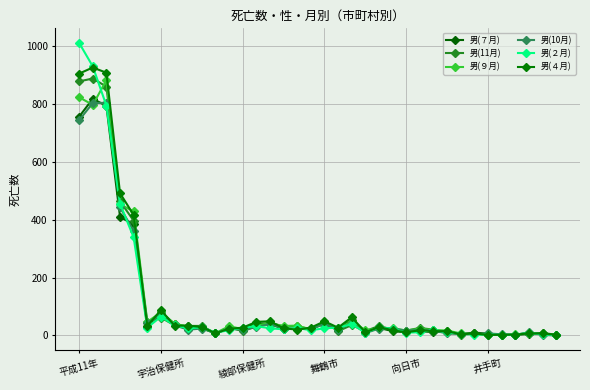

How many intersections are there between 男(11月) and 男(７月)?

10